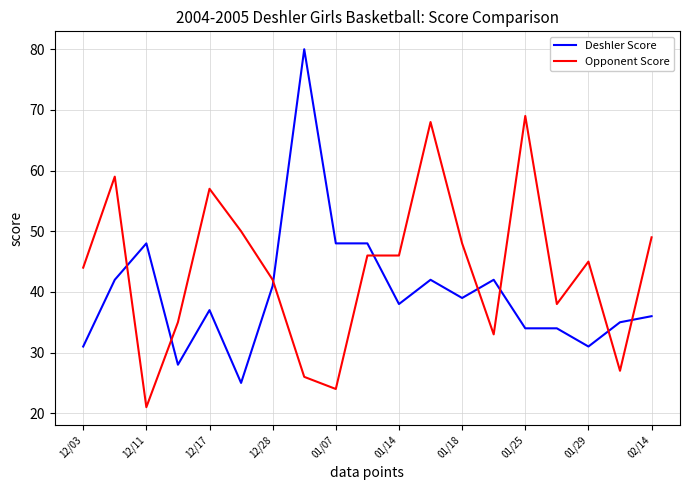

What is the difference between the second highest and second lowest values in the Opponent Score series?

44